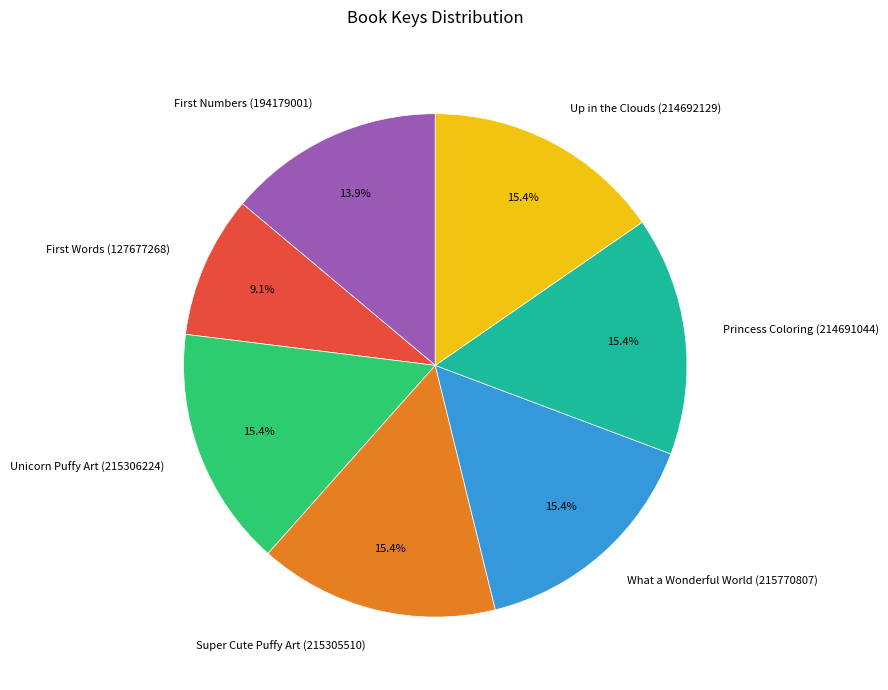

Which slice is the smallest?

First Words (127677268)